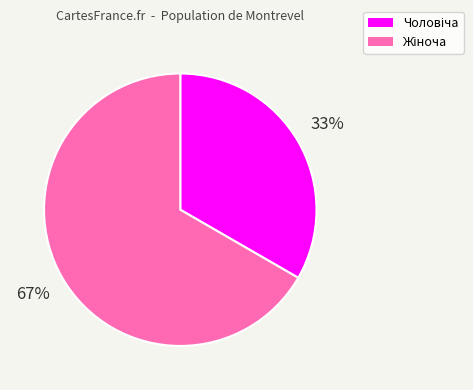

Is there any slice that represents more than half of the pie?

Yes